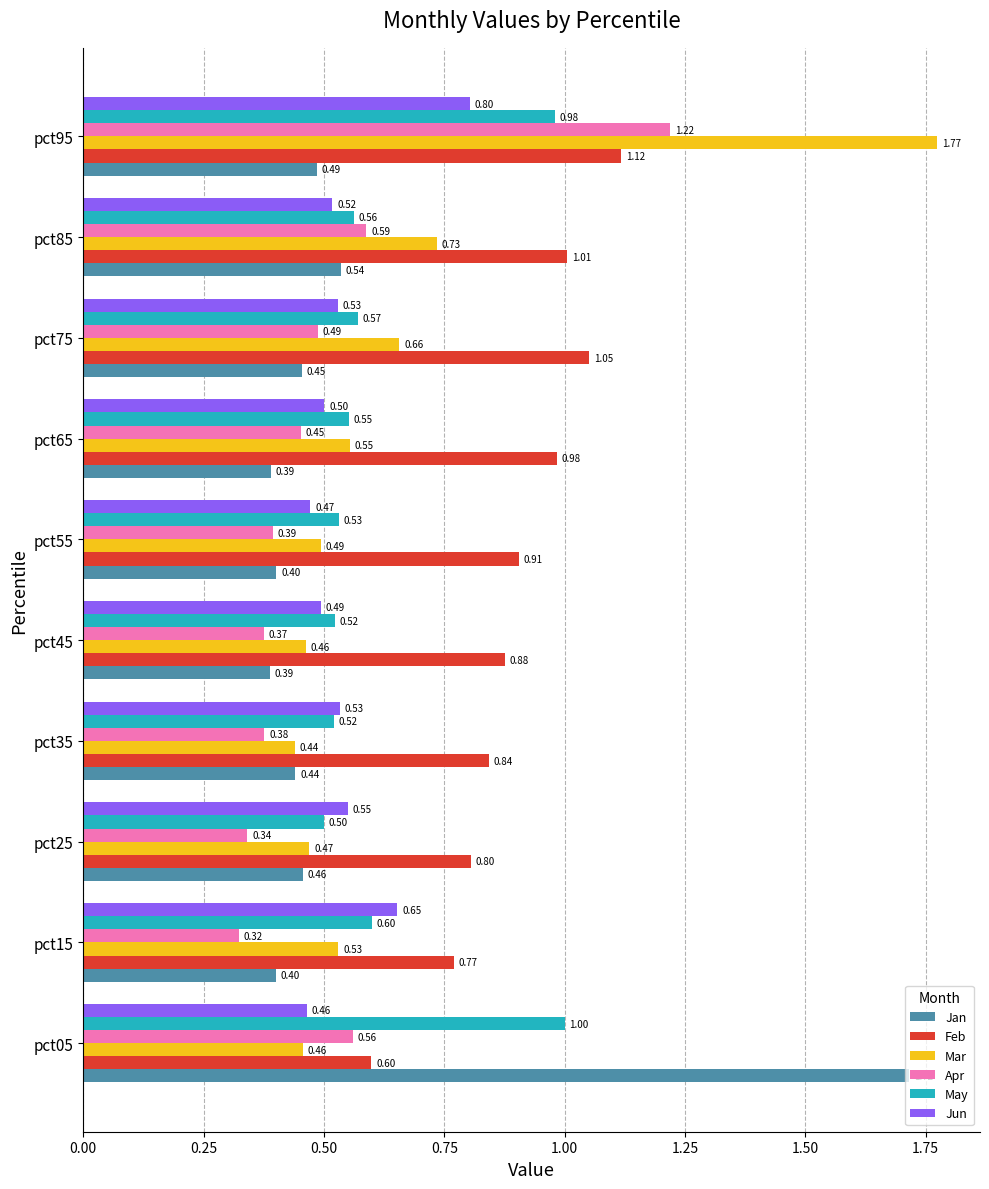

What is the sum of the Mar values at pct55 and pct65?

1.0